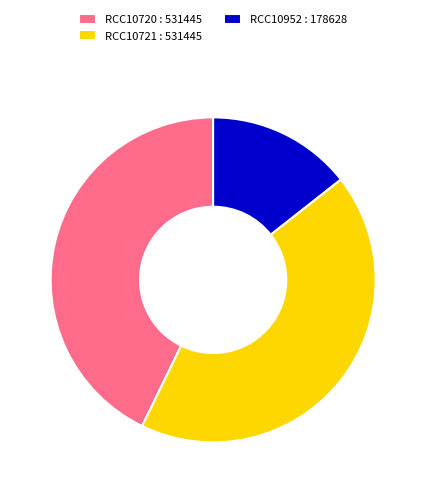

Is the sum of RCC10720 : 531445 and RCC10721 : 531445 greater than half?

Yes